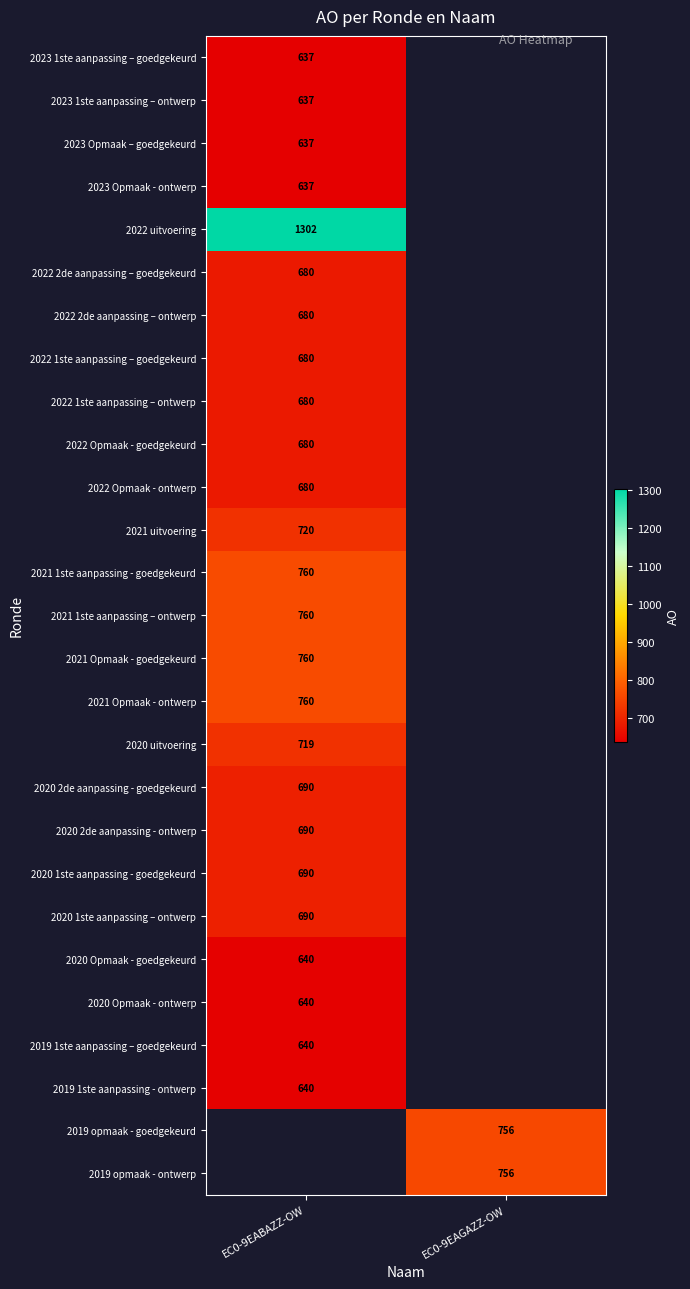

Is it true that 2021 1ste aanpassing – ontwerp equals 760 at EC0-9EABAZZ-OW?

True